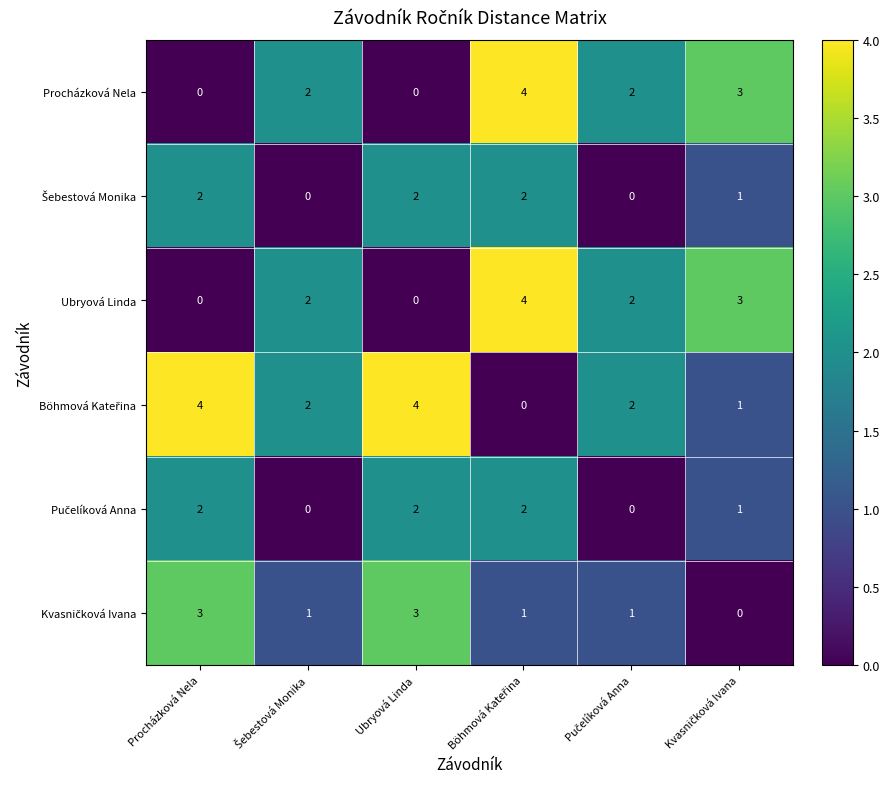

What is the spread (max minus min) of values at Procházková Nela?

4